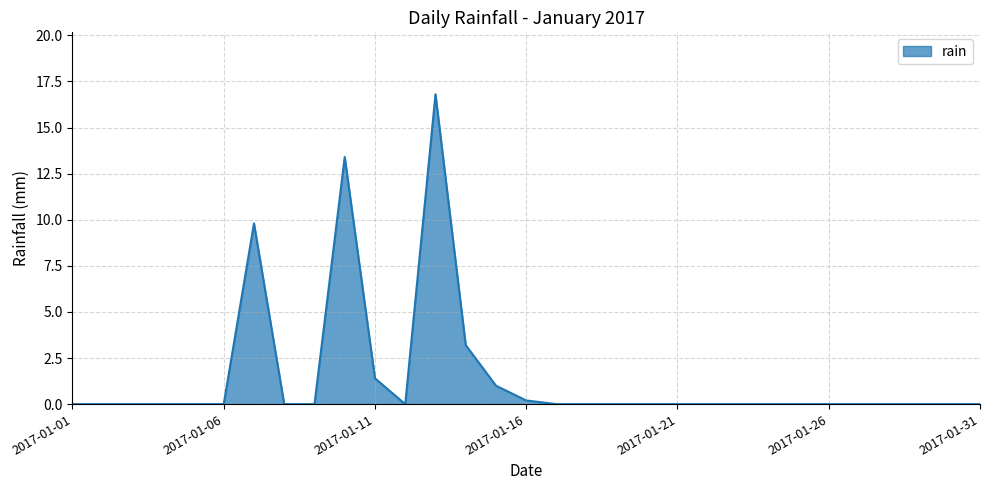

What is the maximum value shown in the chart?

16.8